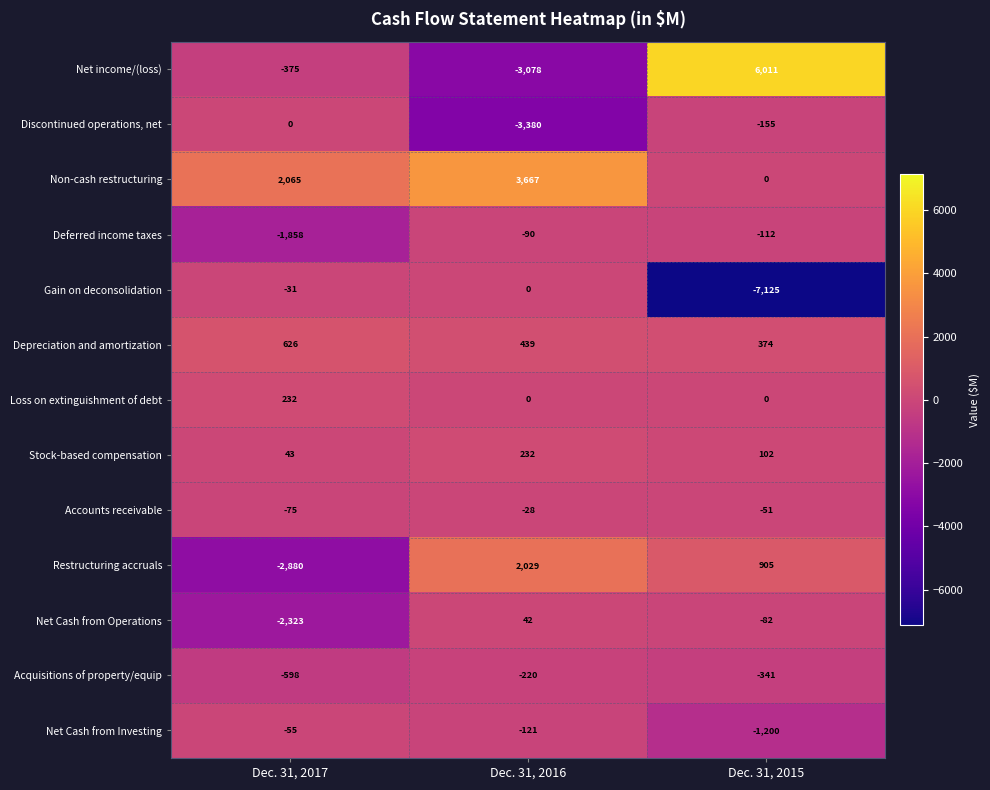

The Restructuring accruals series shows -2880 at Dec. 31, 2017. True or false?

True